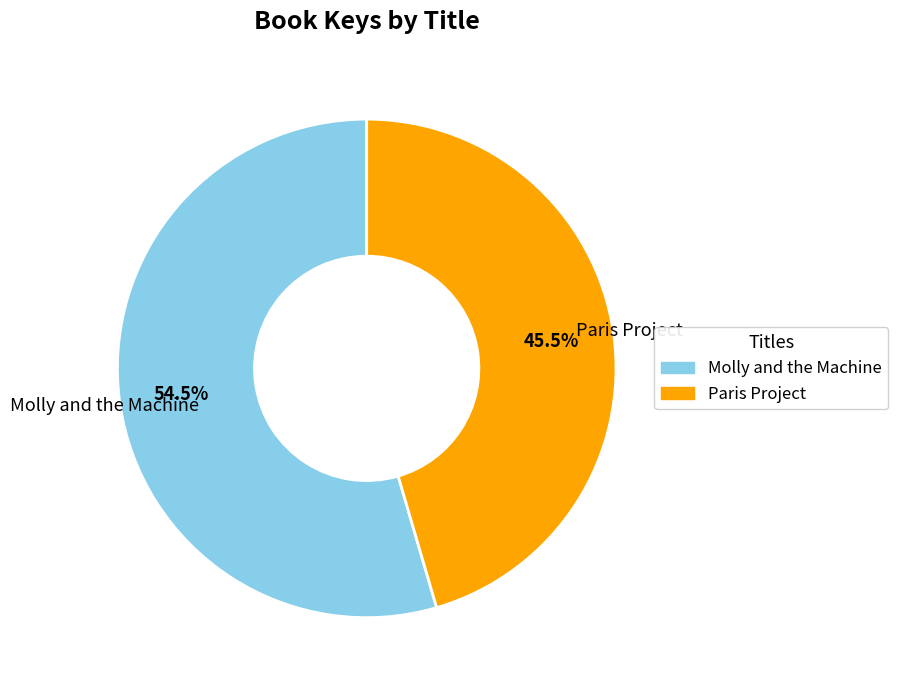

Which category has the smallest portion of the pie?

Paris Project